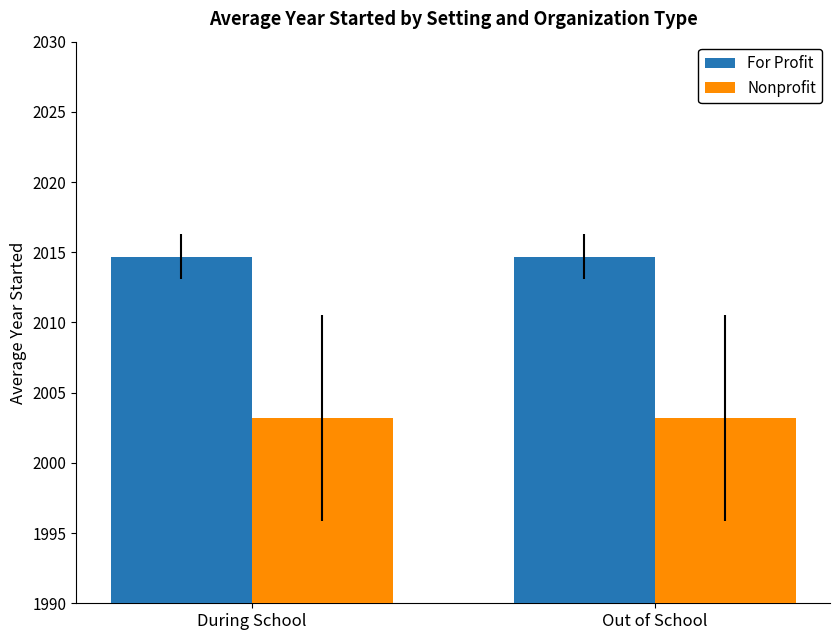

Count the number of categories in the chart.

2